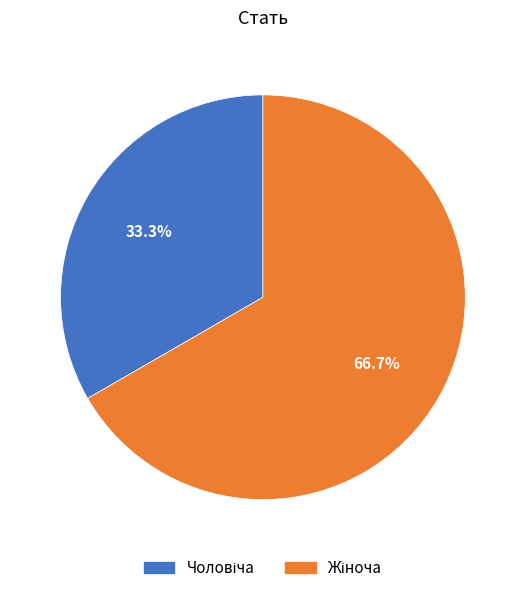

Which slice is the smallest?

Чоловіча